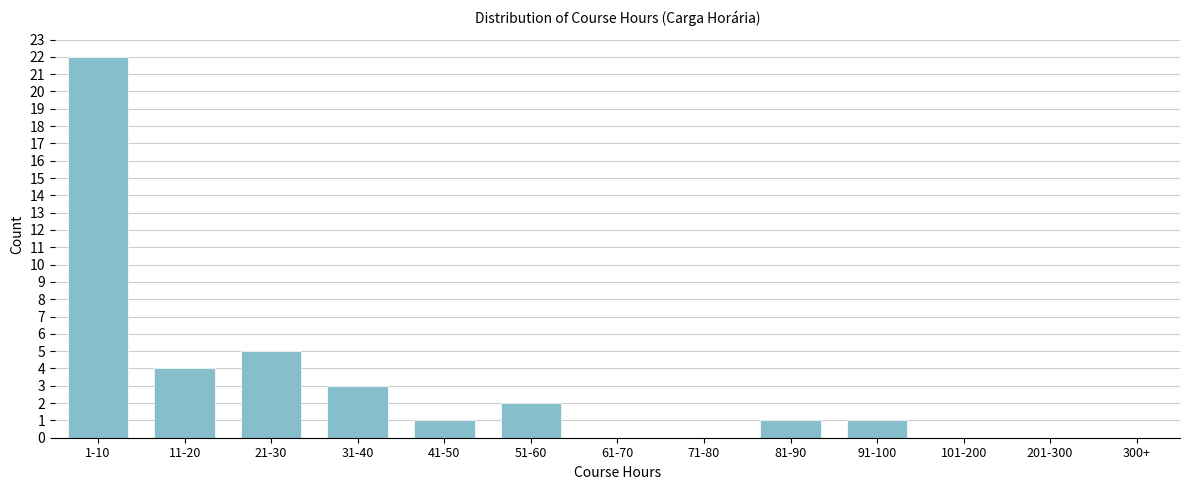

Reading left to right, what are all the values shown in this chart?

1-10=22	11-20=4	21-30=5	31-40=3	41-50=1	51-60=2	61-70=0	71-80=0	81-90=1	91-100=1	101-200=0	201-300=0